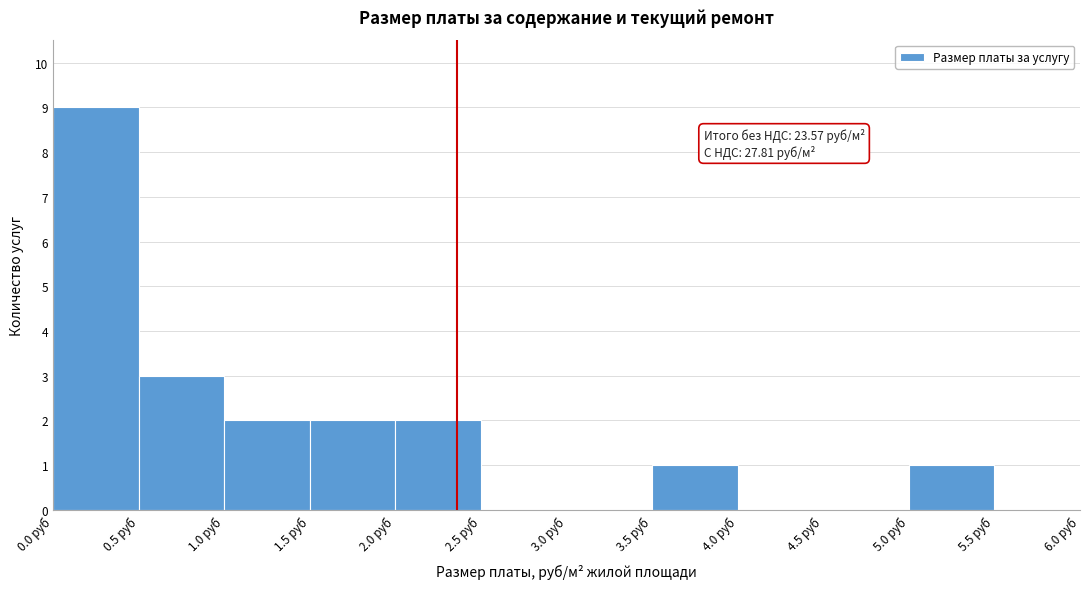

Which range on the x-axis has the tallest bar?

0.0 to 0.5